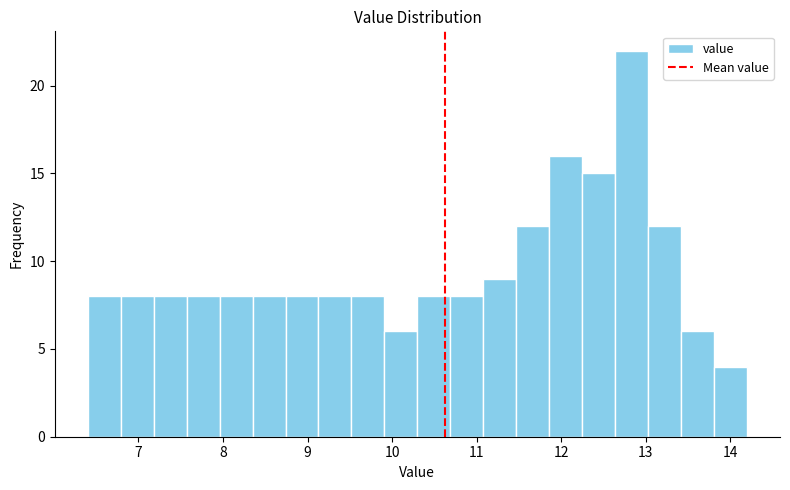

Read against the x-axis, roughly where is the centre of the tallest bar?

12.8